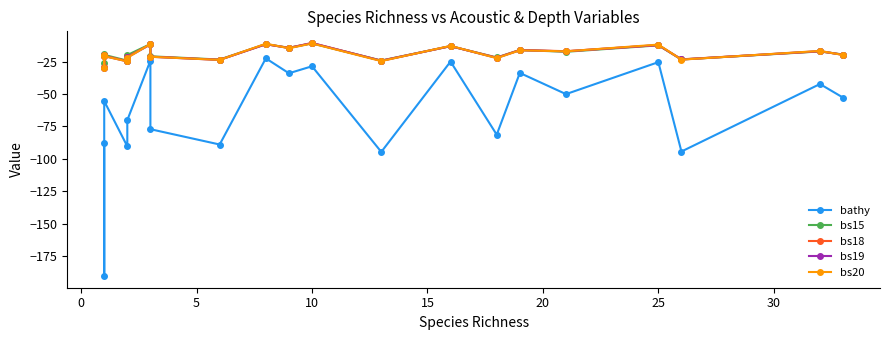

How many data points in bs18 are above -19?

9